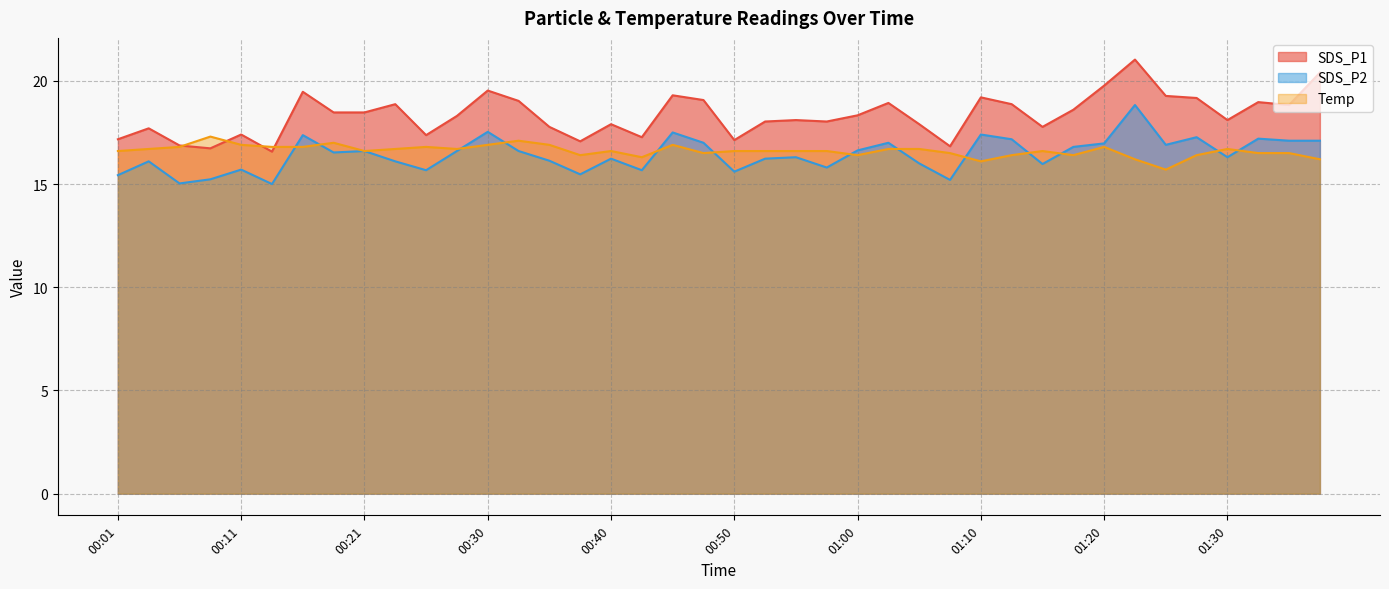

Reading left to right, list all the values displayed in this chart.

SDS_P1: 17.2	17.7	16.9	16.7	17.4	16.6	19.5	18.5	18.5	18.9	17.4	18.3	19.5	19.0	17.8	17.1	17.9	17.3	19.3	19.1	17.1	18.0	18.1	18.0	18.3	18.9	17.9	16.8	19.2	18.9	17.8	18.6	19.8	21.0	19.3	19.2	18.1	19.0	18.8	20.4
SDS_P2: 15.4	16.1	15.0	15.2	15.7	15.0	17.4	16.5	16.6	16.1	15.7	16.6	17.5	16.6	16.1	15.5	16.2	15.7	17.5	17.0	15.6	16.2	16.3	15.8	16.6	17.0	16.0	15.2	17.4	17.2	16.0	16.8	17.0	18.8	16.9	17.3	16.3	17.2	17.1	17.1
Temp: 16.6	16.7	16.8	17.3	16.9	16.8	16.8	17.0	16.6	16.7	16.8	16.7	16.9	17.1	16.9	16.4	16.6	16.3	16.9	16.5	16.6	16.6	16.6	16.6	16.4	16.7	16.7	16.5	16.1	16.4	16.6	16.4	16.8	16.2	15.7	16.4	16.7	16.5	16.5	16.2